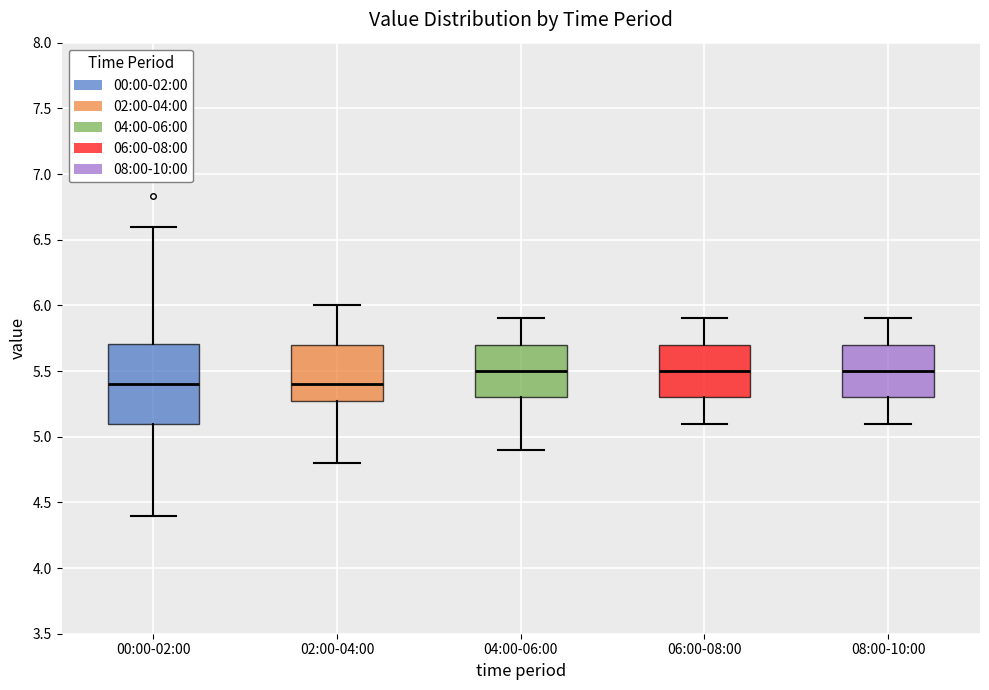

Comparing the boxes themselves (not the whiskers), which one is the tallest?

00:00-02:00